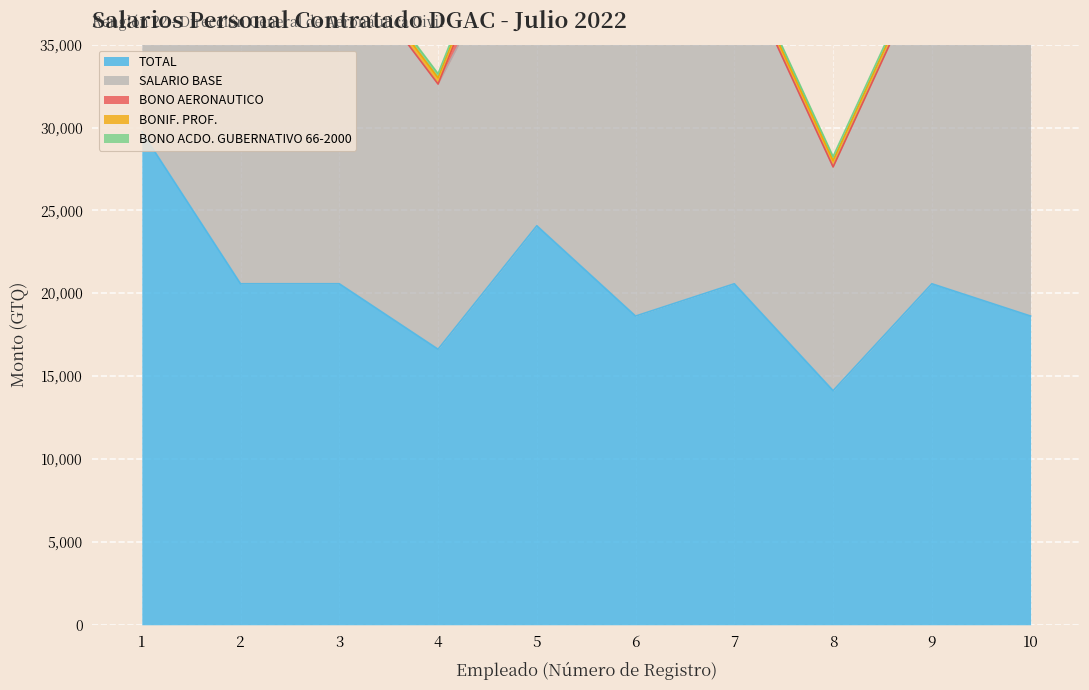

True or false: SALARIO BASE and BONO AERONAUTICO intersect in this chart.

False